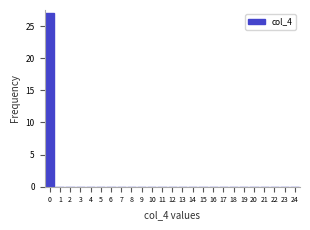

Over which range of the x-axis is the bar tallest?

-0.5 to 0.5